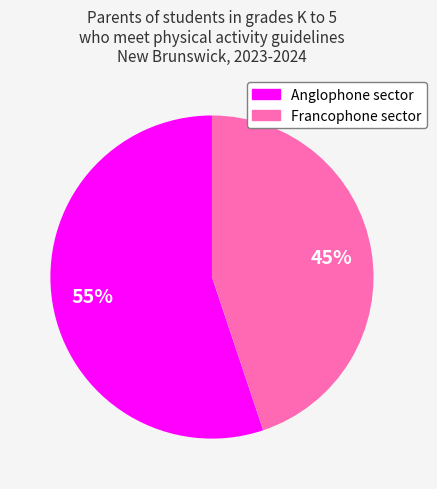

How many slices are in this pie chart?

2